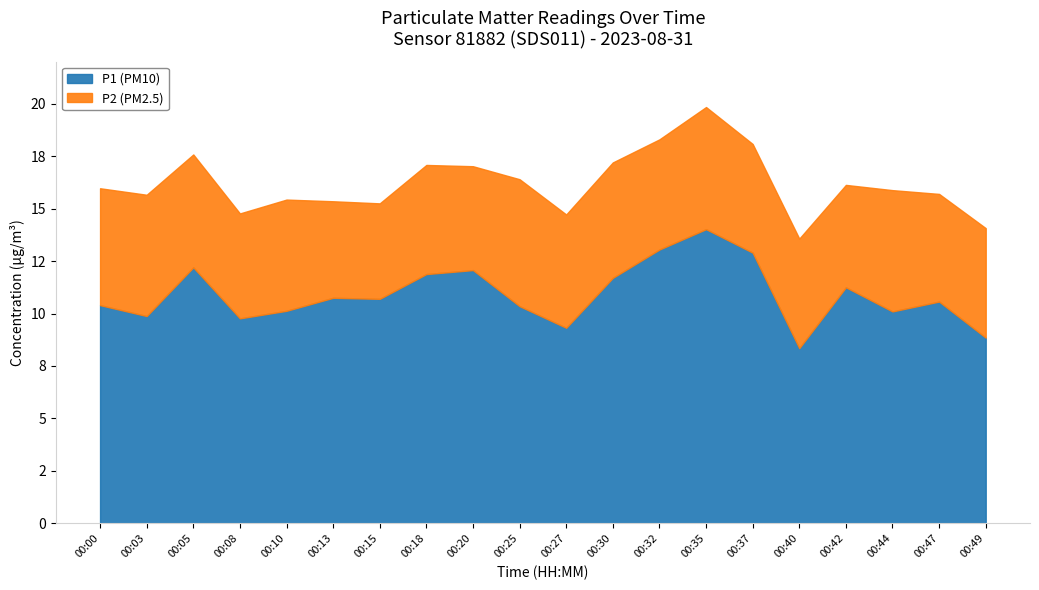

What are all the series names shown in the legend?

P1 (PM10), P2 (PM2.5)